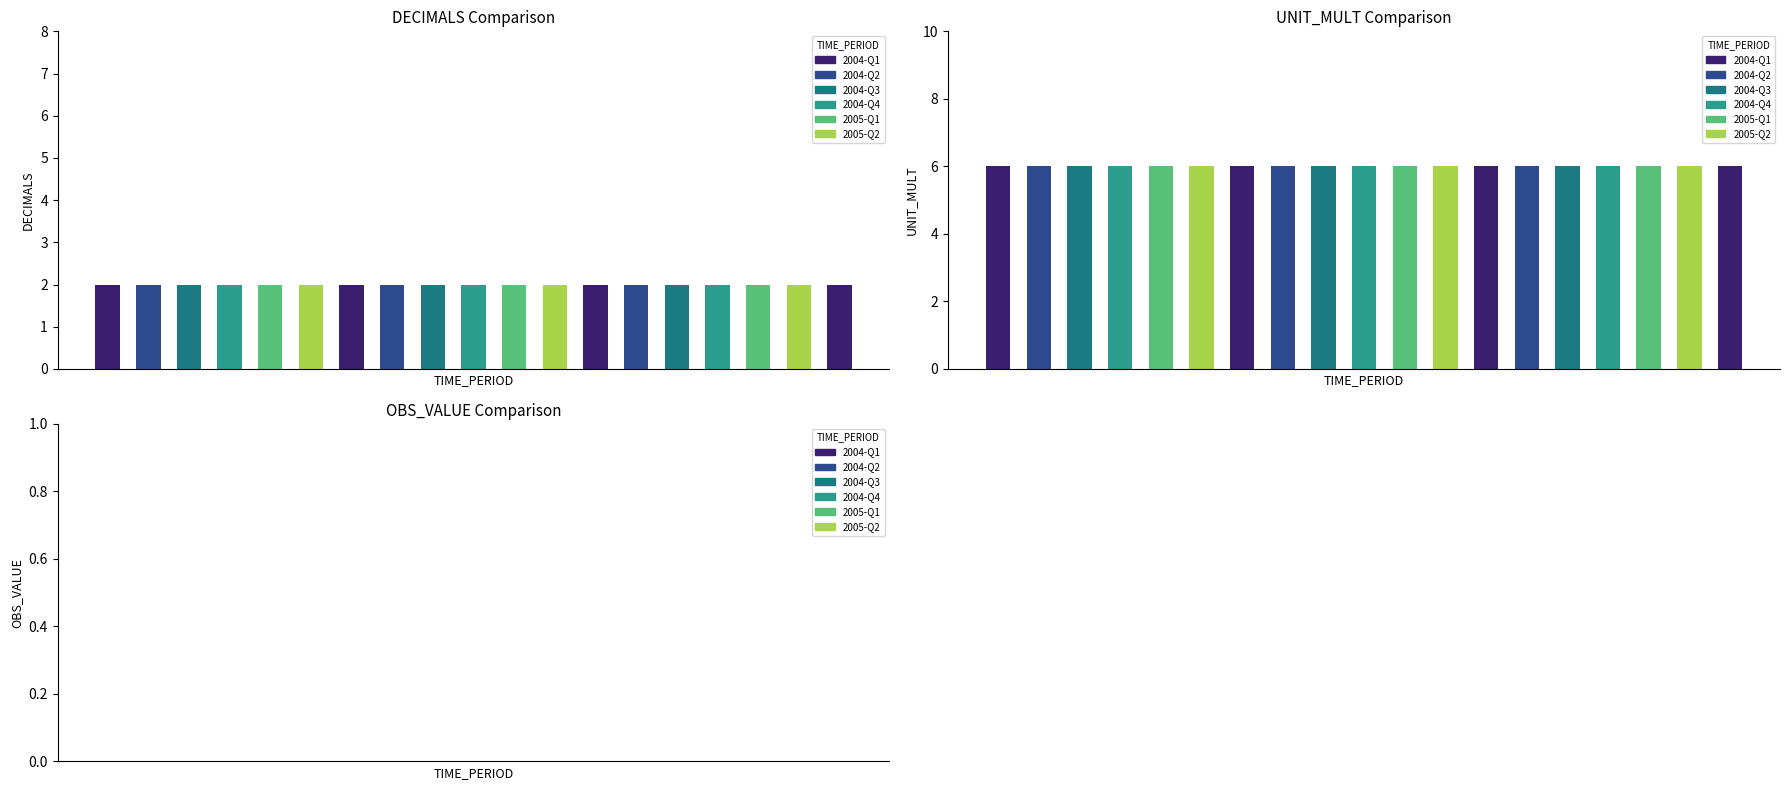

At which label is UNIT_MULT closest to 6?

2004-Q1